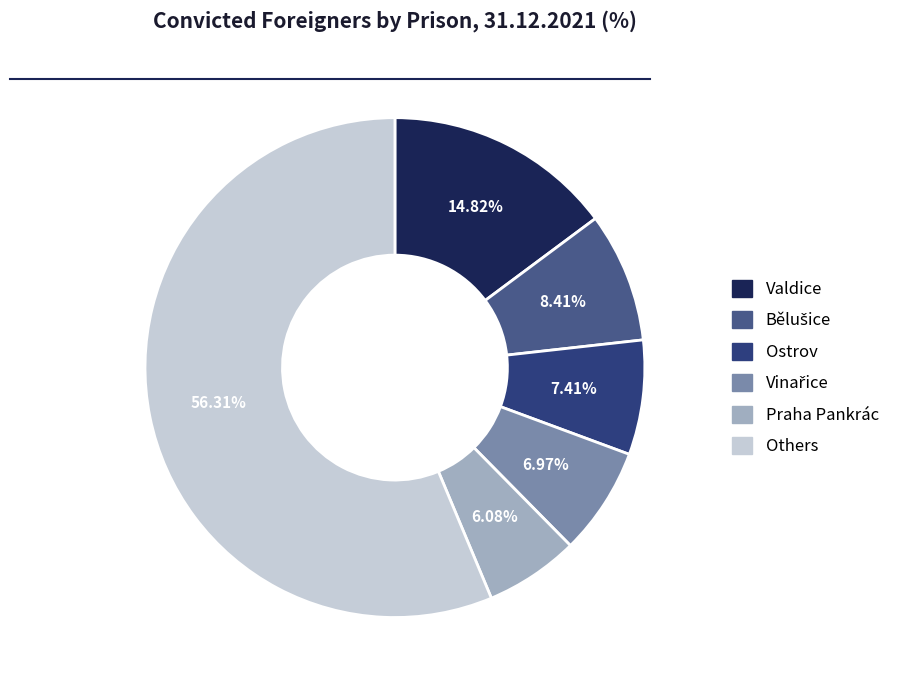

Combined, do Praha Pankrác and Others account for over 50%?

Yes